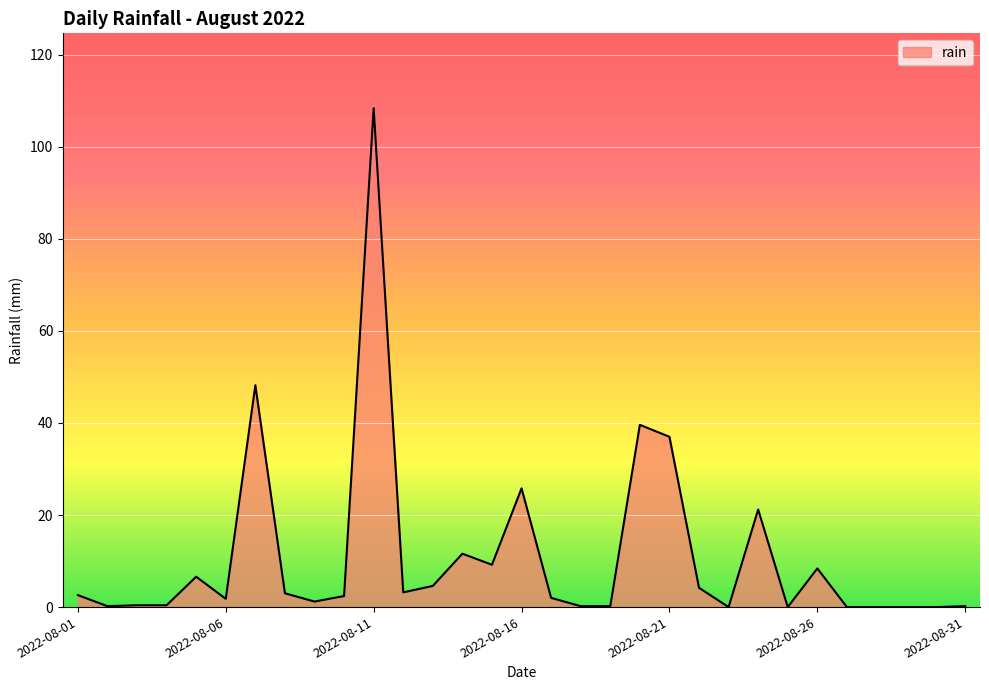

What is the maximum value shown in the chart?

108.4